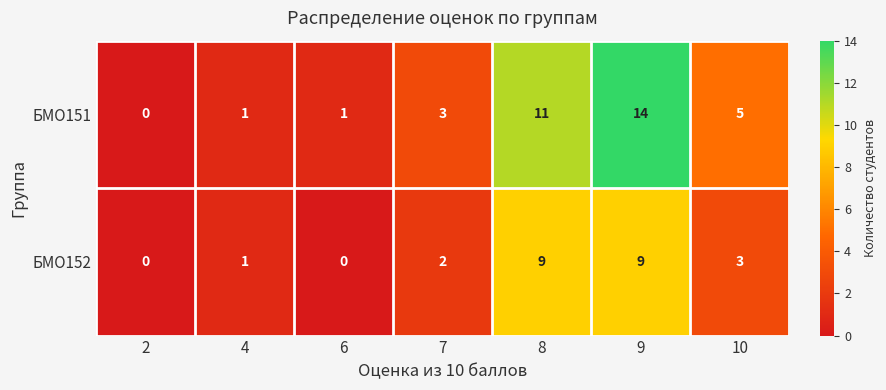

What is the total value across all series at 10?

8